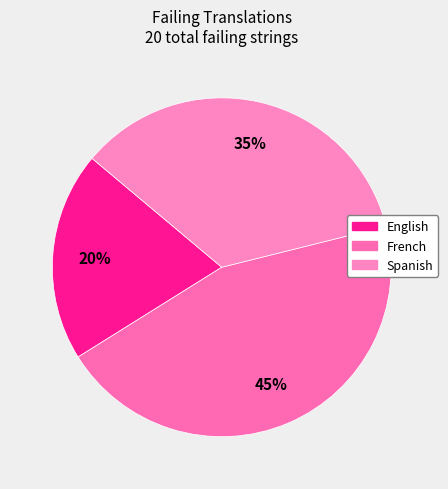

Count the number of slices in the pie.

3